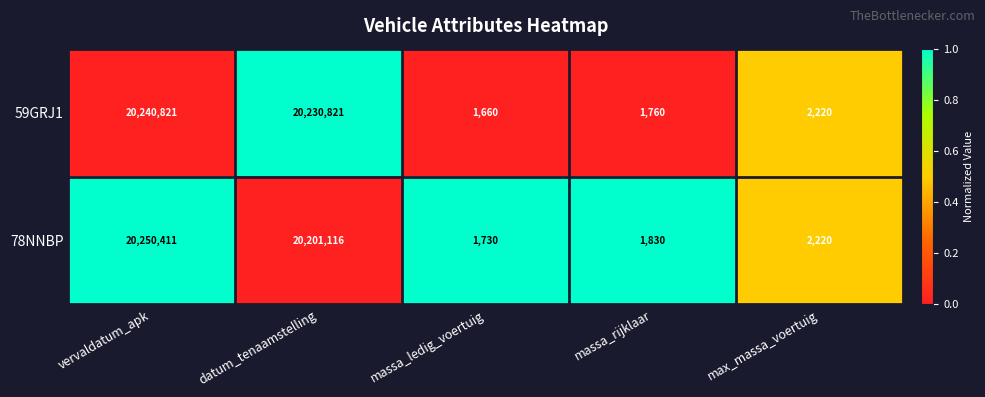

List the series in order of their overall mean, lowest first.

78NNBP, 59GRJ1